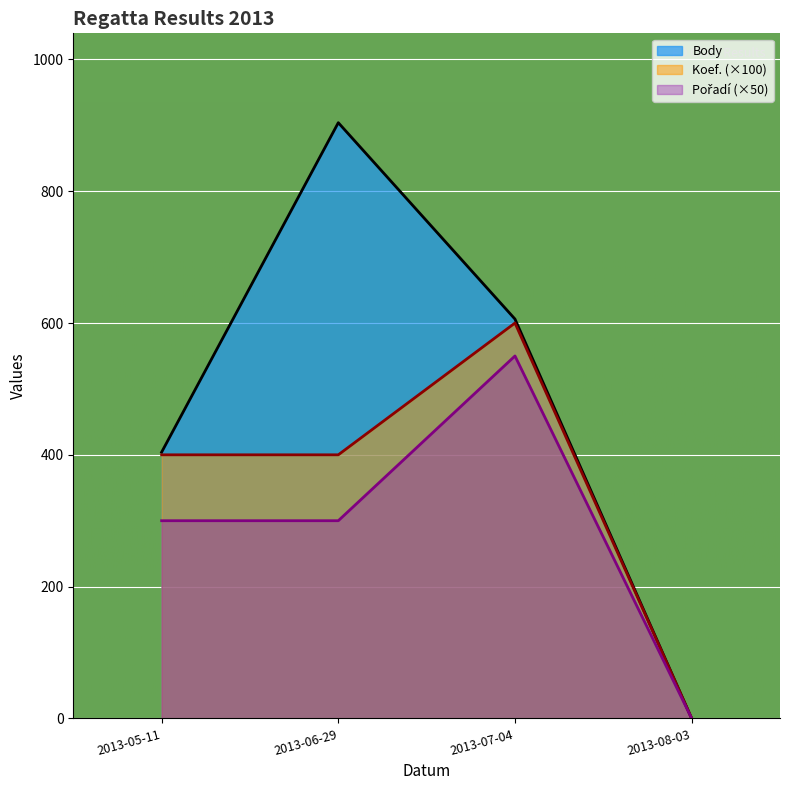

True or false: Koef. has more than 2 points higher than both neighbors.

False